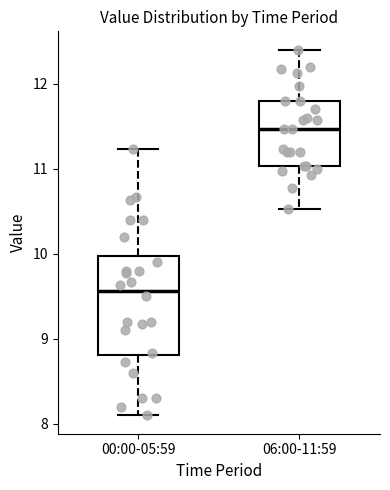

Which box's median line is the highest?

06:00-11:59